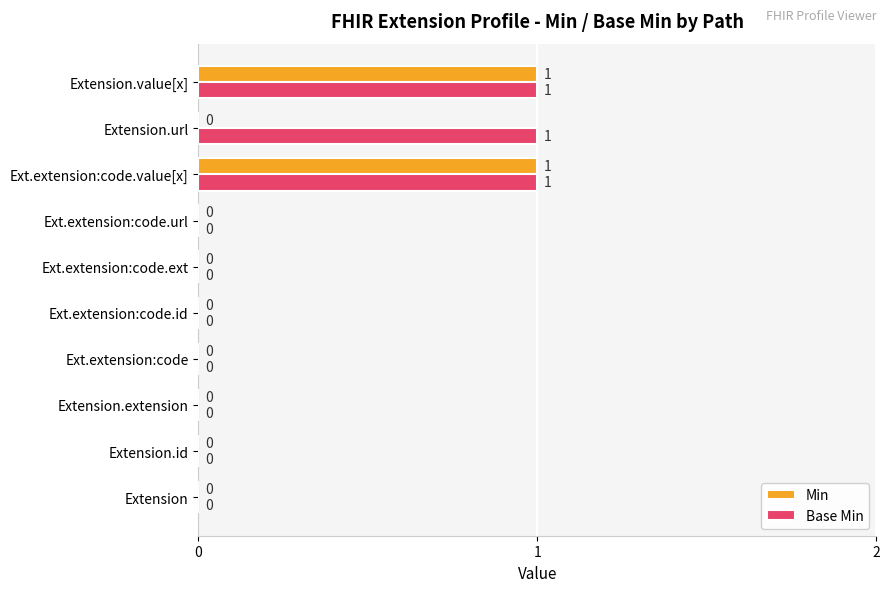

The value of Base Min at Extension.url is 2. True or false?

False